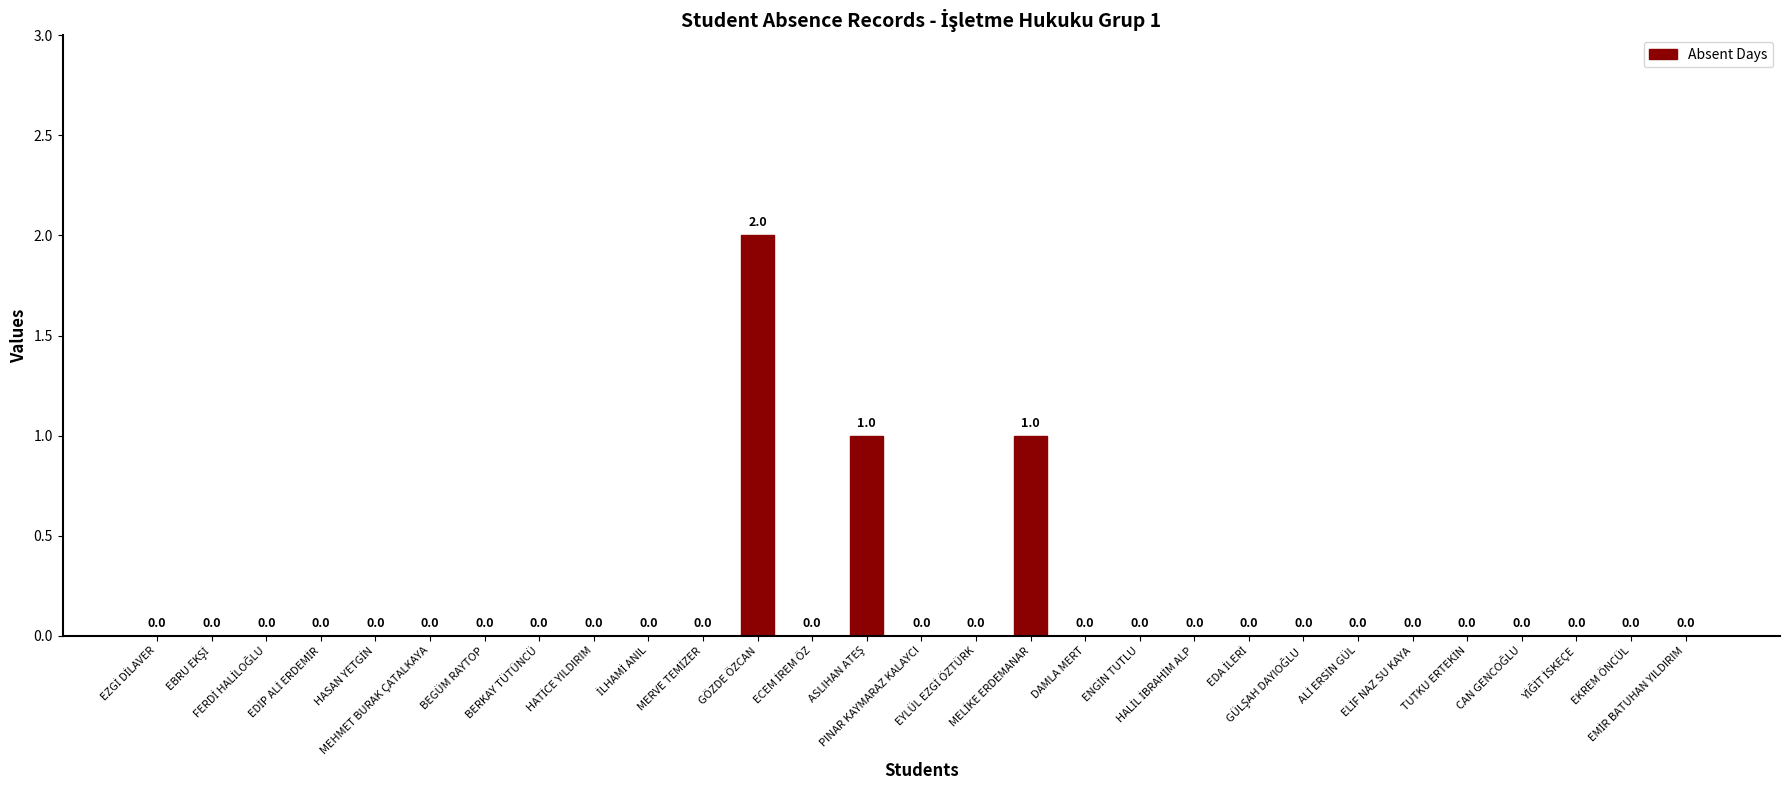

What is the sum of all values?

4